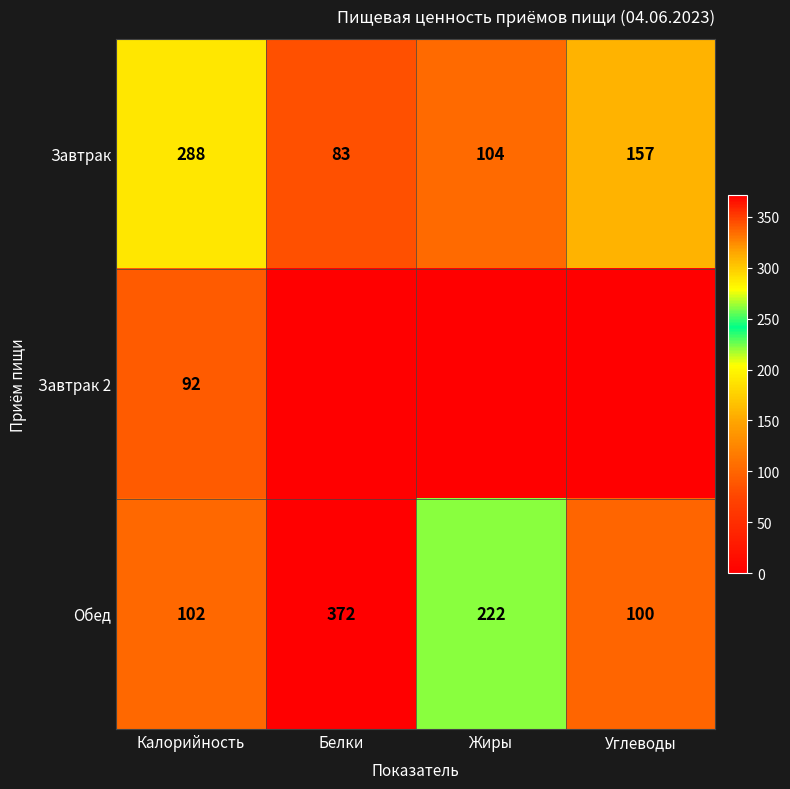

What is the minimum value for Обед?

100